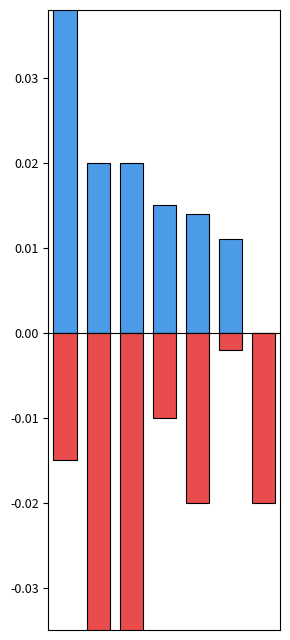

Where is Makeshift Shelter (%) nearest to the value 0?

5